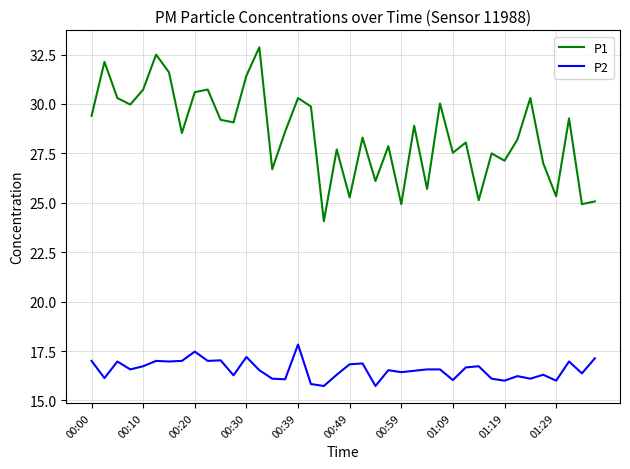

List the series in order of their overall mean, lowest first.

P2, P1